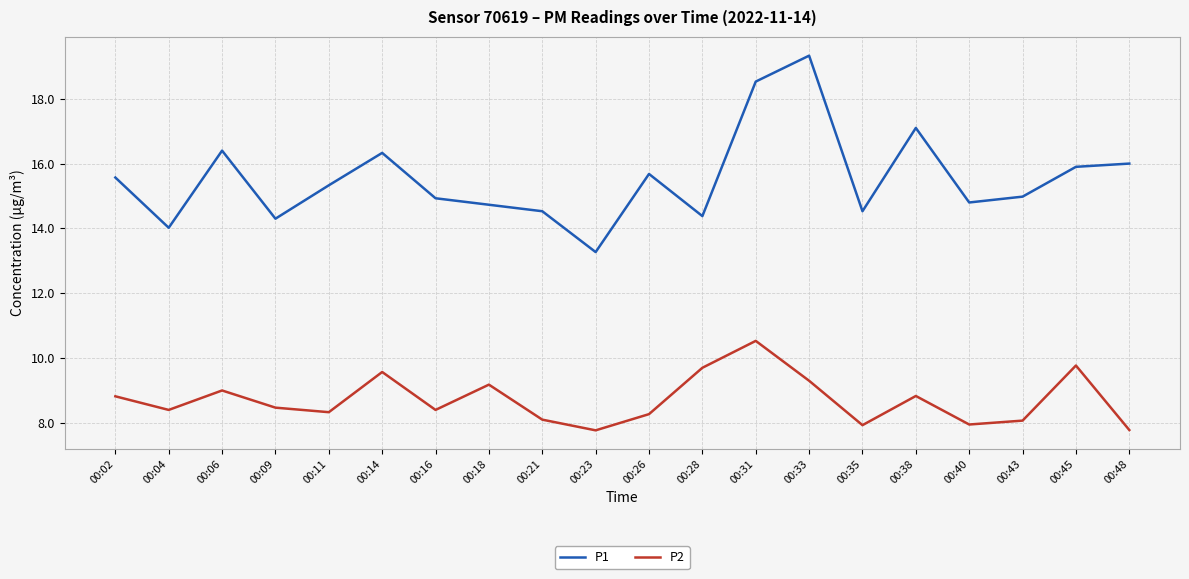

What is the highest value of the P1 series?

19.3